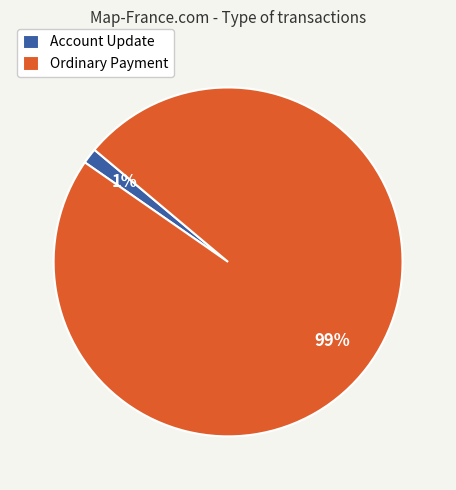

To the nearest percent, what is the combined percentage of Account Update and Ordinary Payment?

100%